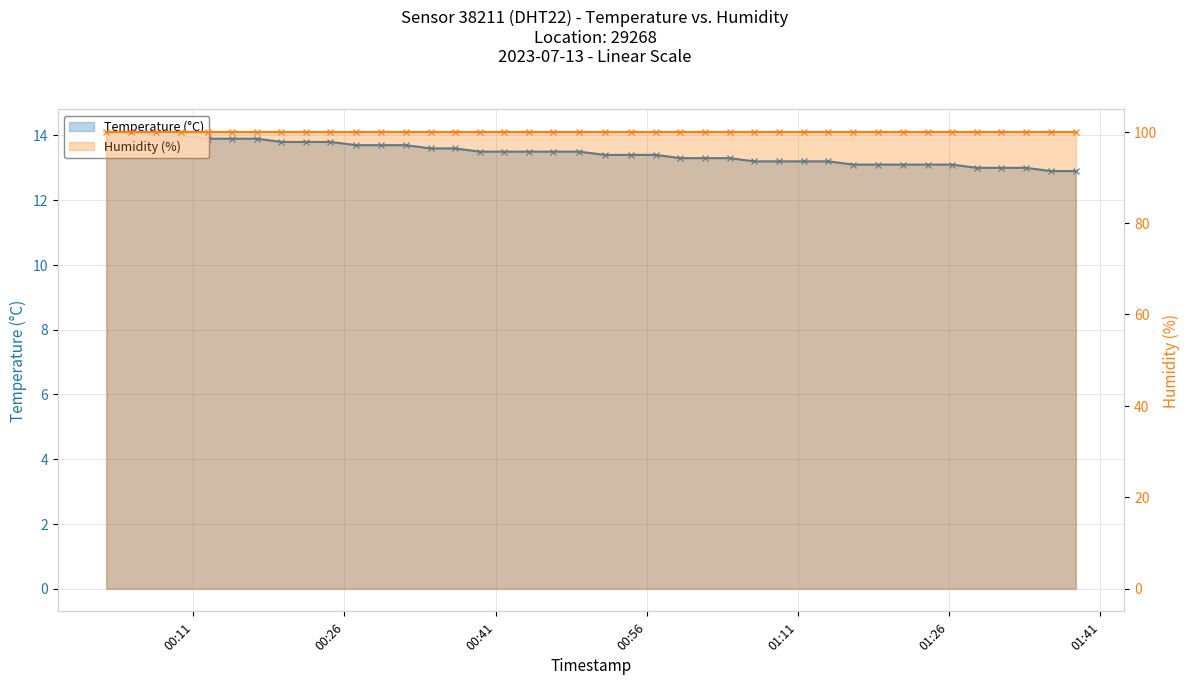

True or false: Humidity (%) has more than 2 points higher than both neighbors.

False